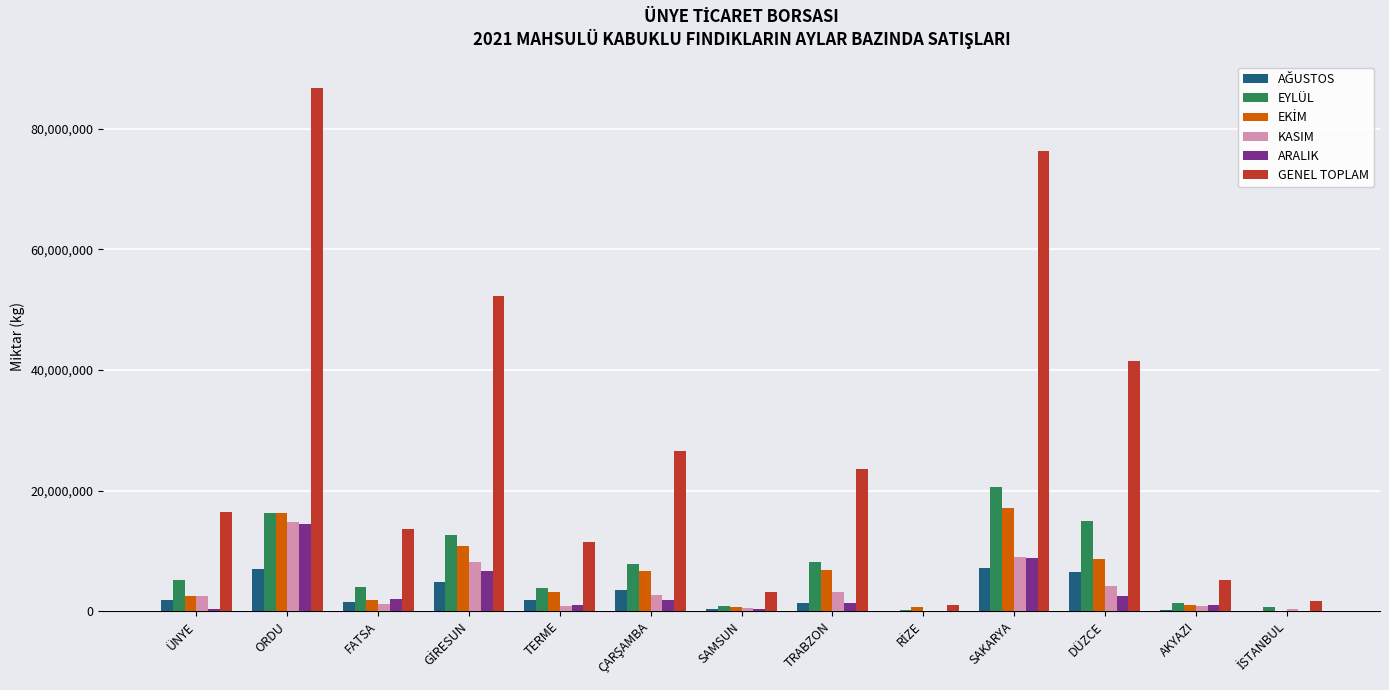

Which series has the largest total across all categories?

GENEL TOPLAM